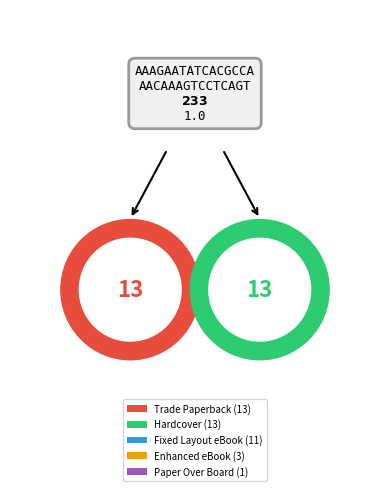

Combined, what portion of the pie is Trade Paperback and Hardcover?

63.4%